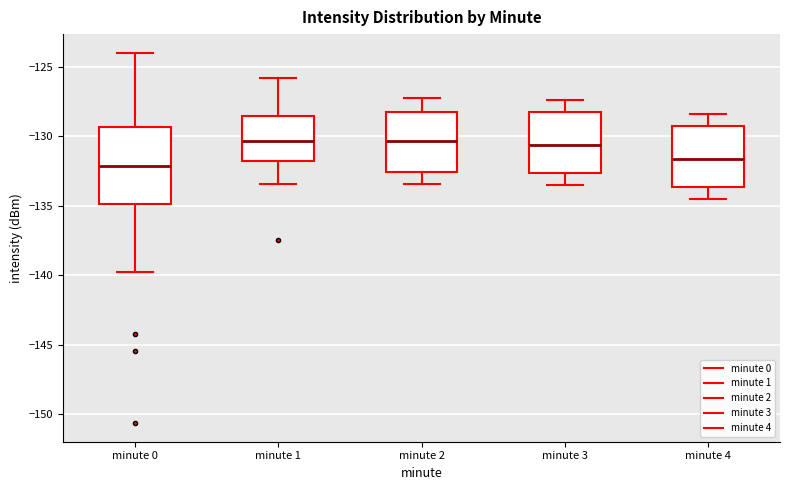

Reading left to right, read every box against the y-axis: the position of its median line, the range the box covers, and the ends of its whiskers. The values are not printed on the chart, so give them approximately, as read against the axis.

minute 0: median -132.0, box -135.0 to -129.5, whiskers -140.0 to -124.0
minute 1: median -130.5, box -132.0 to -128.5, whiskers -133.5 to -126.0
minute 2: median -130.5, box -132.5 to -128.0, whiskers -133.5 to -127.0
minute 3: median -130.5, box -132.5 to -128.0, whiskers -133.5 to -127.5
minute 4: median -131.5, box -133.5 to -129.0, whiskers -134.5 to -128.5